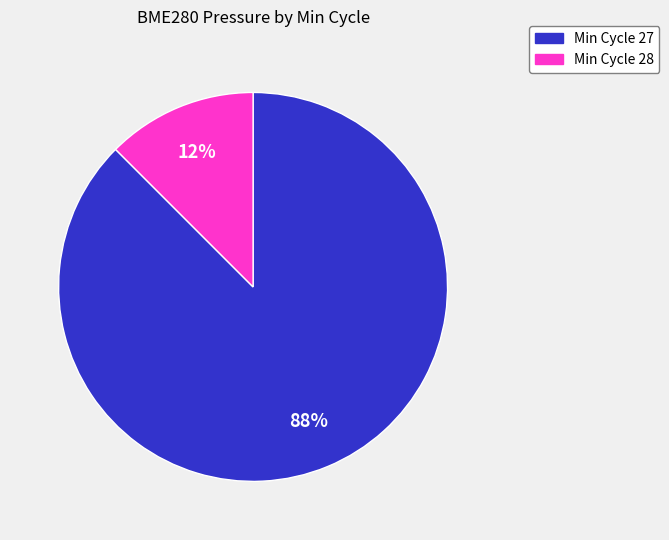

To the nearest percent, what percentage of the pie is Min Cycle 27?

88%